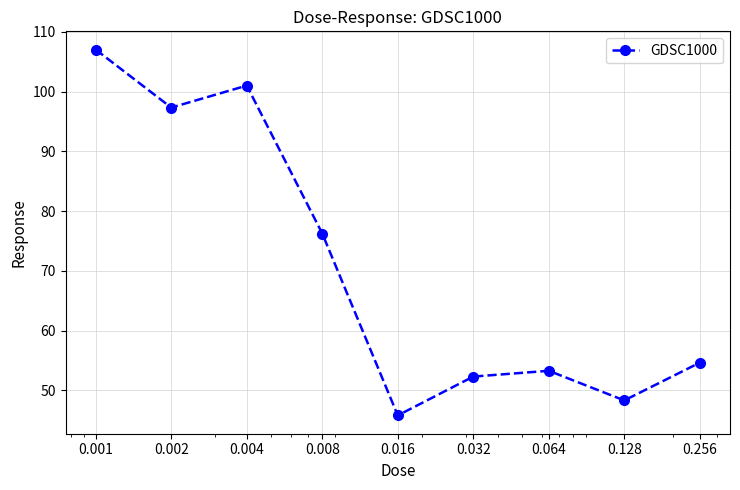

What is the difference between the second highest and second lowest values?

52.7